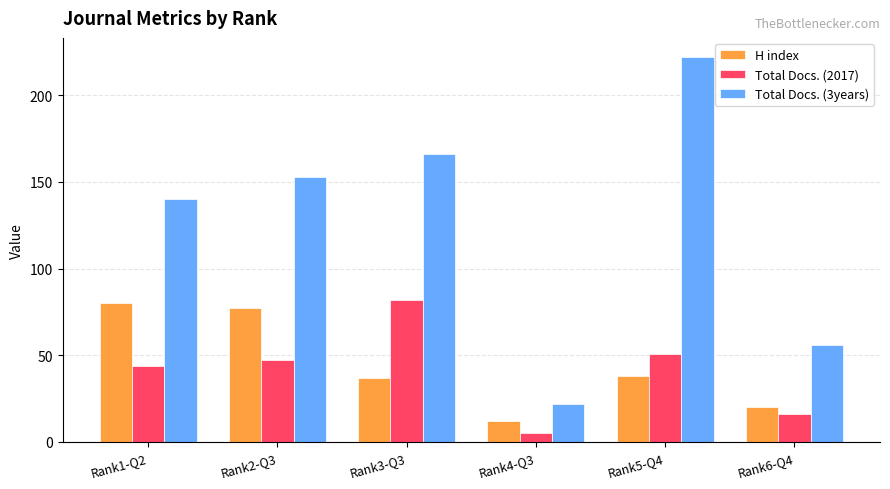

Reading right to left, transcribe all the data shown in this chart.

H index: Rank6-Q4=20	Rank5-Q4=38	Rank4-Q3=12	Rank3-Q3=37	Rank2-Q3=77	Rank1-Q2=80
Total Docs. (2017): Rank6-Q4=16	Rank5-Q4=51	Rank4-Q3=5	Rank3-Q3=82	Rank2-Q3=47	Rank1-Q2=44
Total Docs. (3years): Rank6-Q4=56	Rank5-Q4=222	Rank4-Q3=22	Rank3-Q3=166	Rank2-Q3=153	Rank1-Q2=140